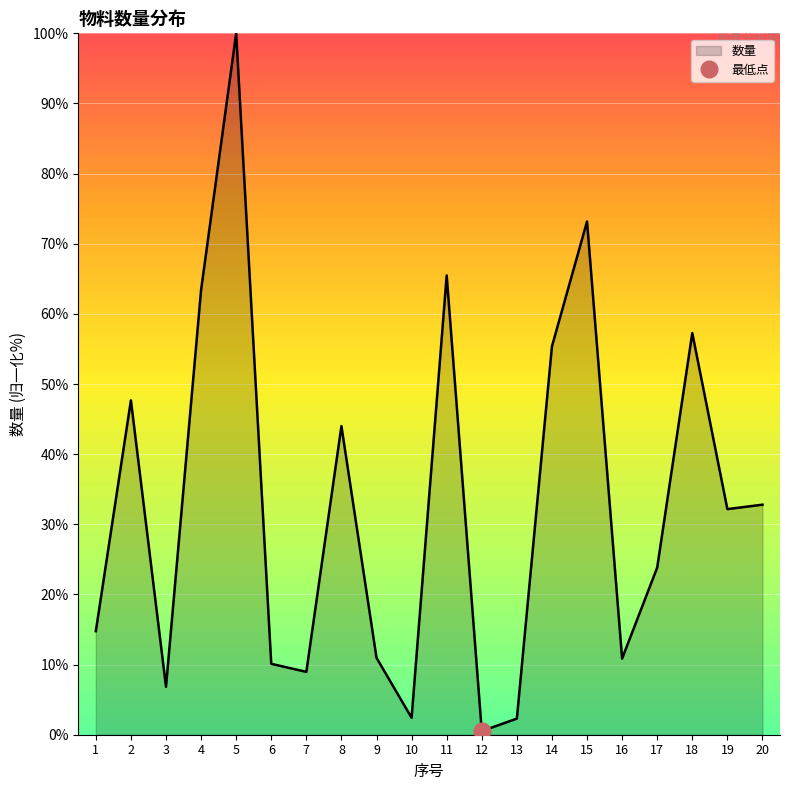

What is the difference between the maximum and minimum values?

99.5